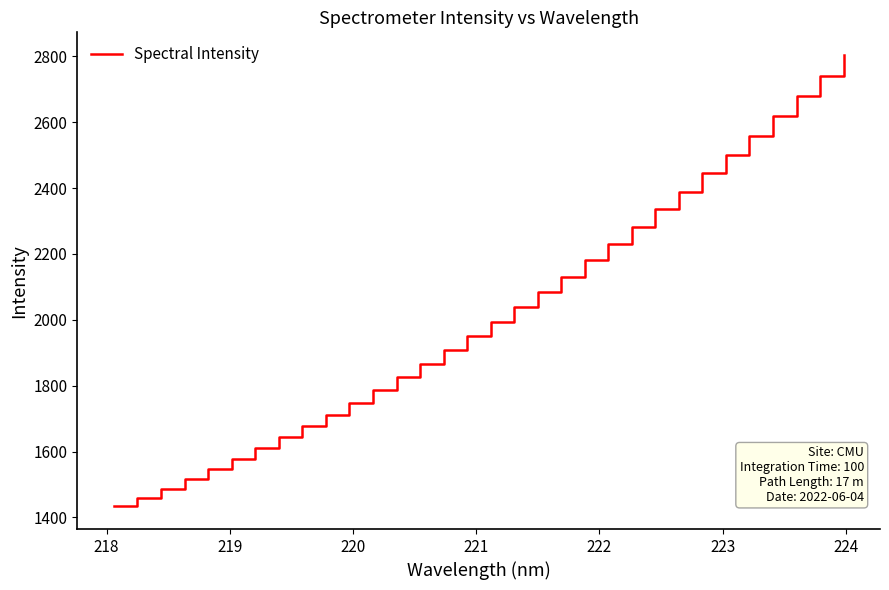

What is the difference between the second highest and minimum values?

1307.4